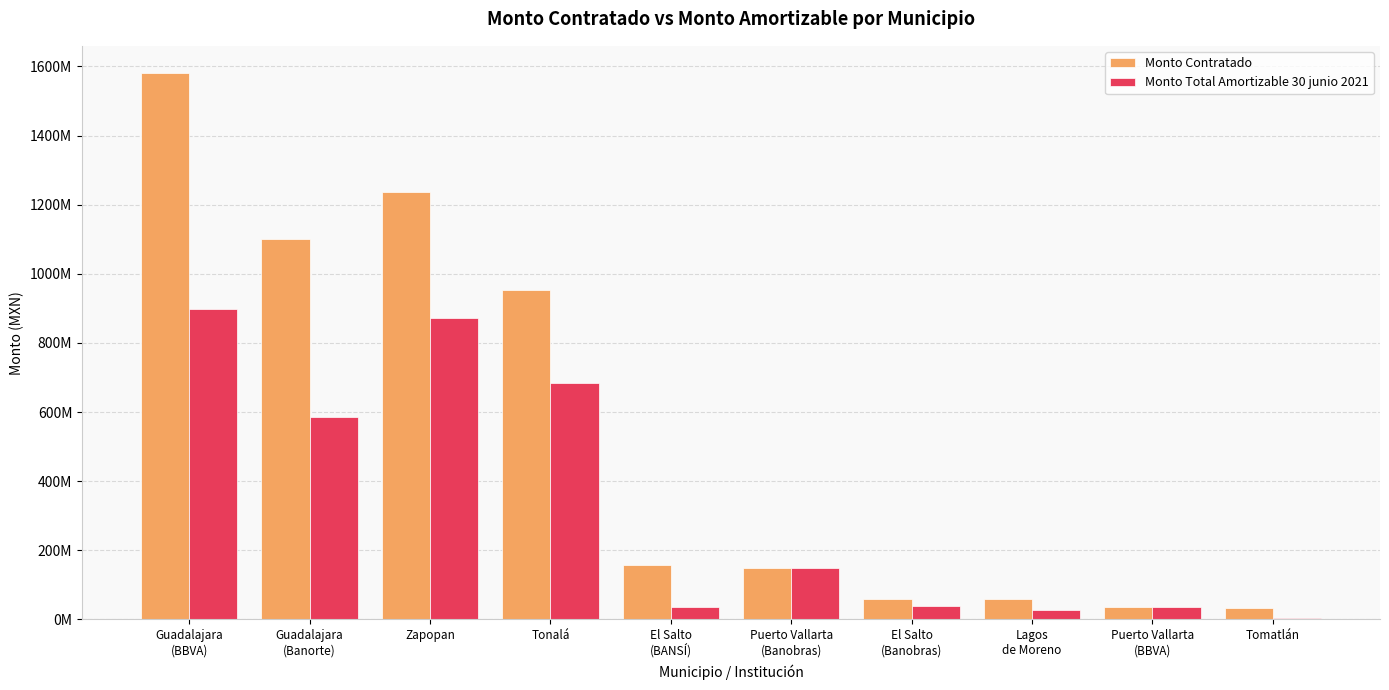

At which category does the chart reach its peak across all series?

Guadalajara
(BBVA)